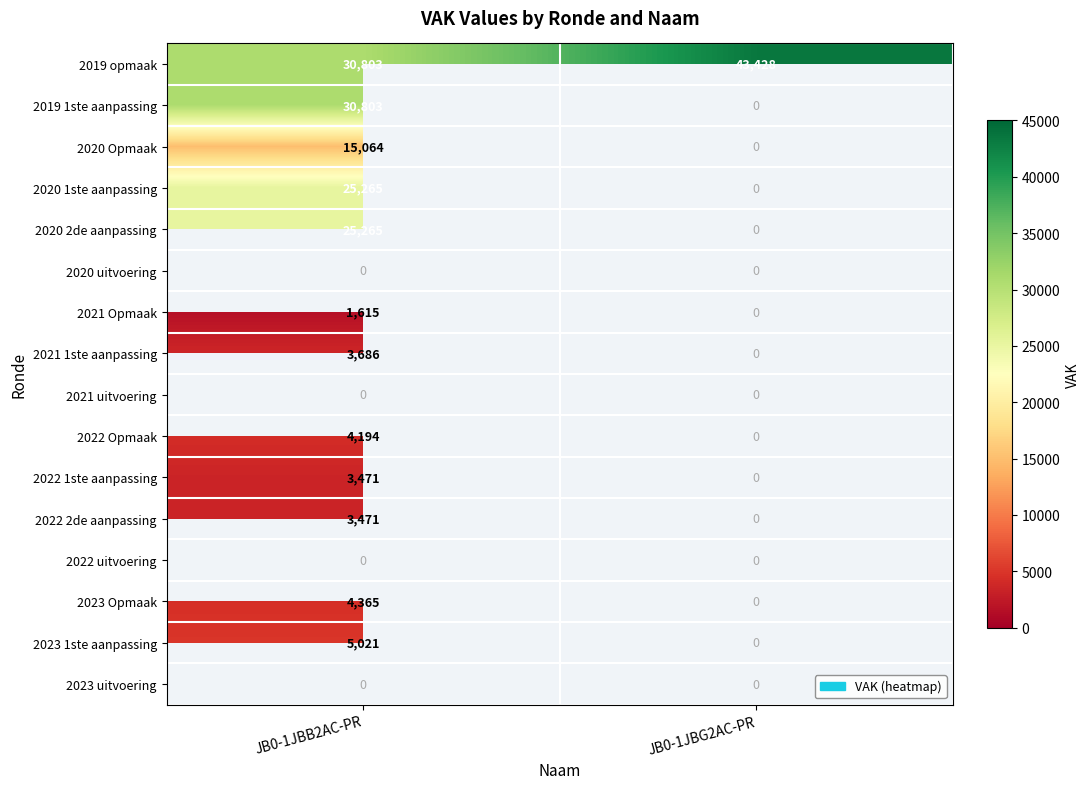

Is it true that 2021 1ste aanpassing equals 6113 at JB0-1JBB2AC-PR?

False